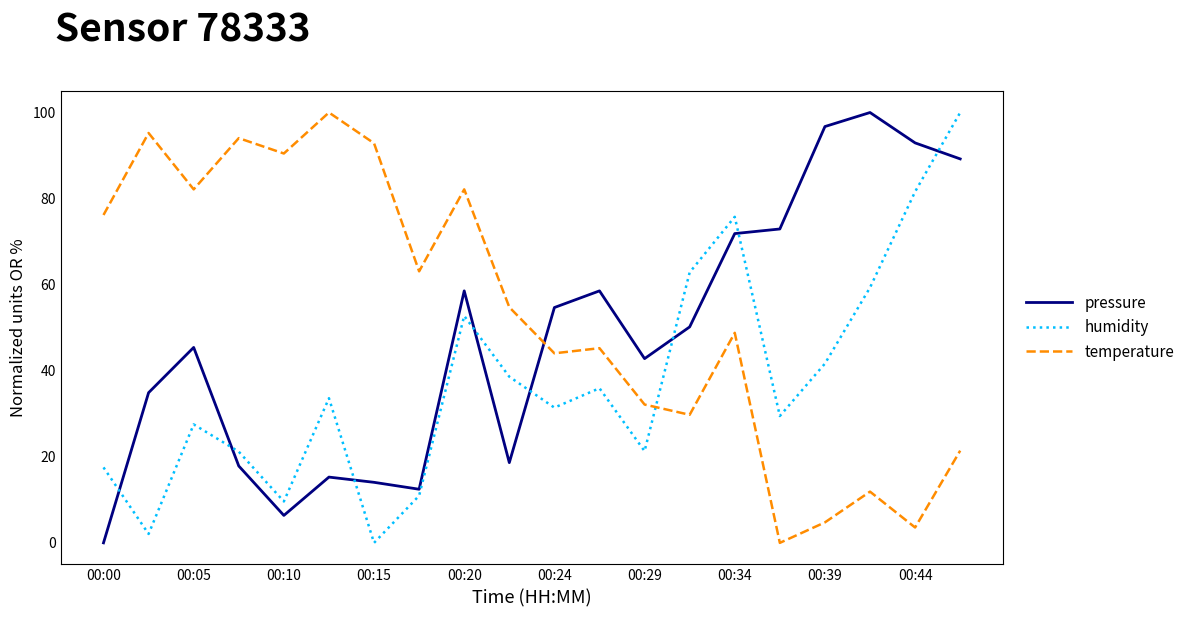

Rank the series by their average value, from lowest to highest.

humidity, pressure, temperature